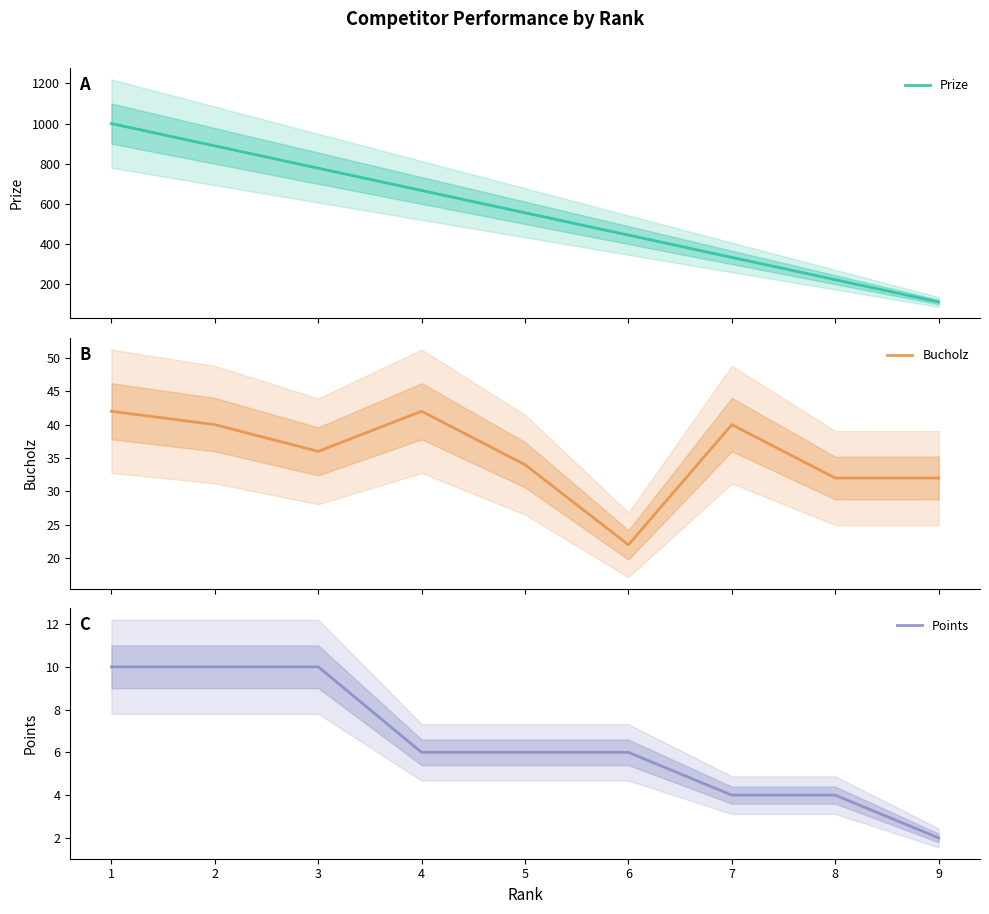

What is the difference between the maximum and second lowest values in the Bucholz series?

10